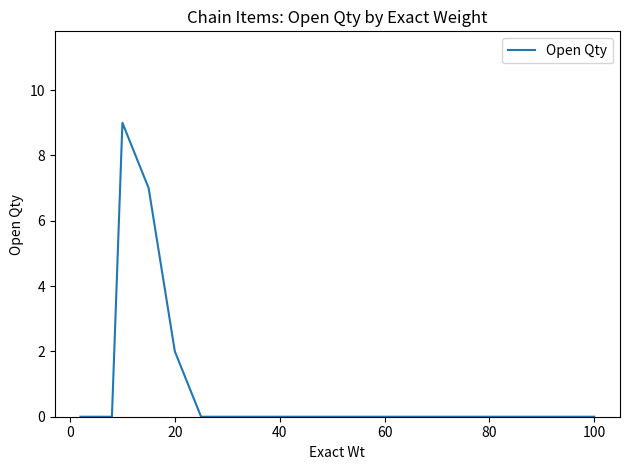

What is the maximum value shown in the chart?

9